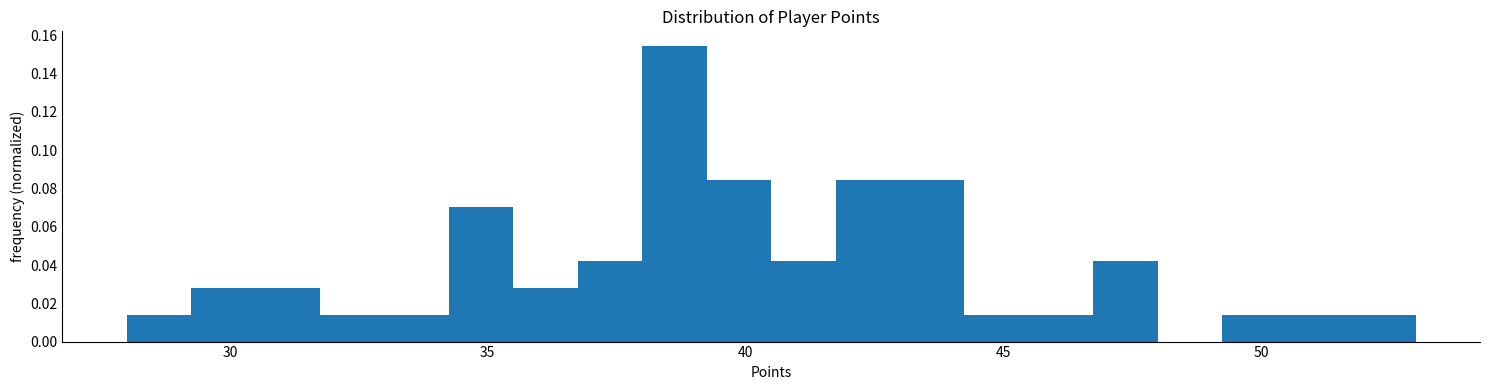

Around what value on the x-axis is the tallest bar? Give the approximate position of its centre, as read against the axis.

38.5